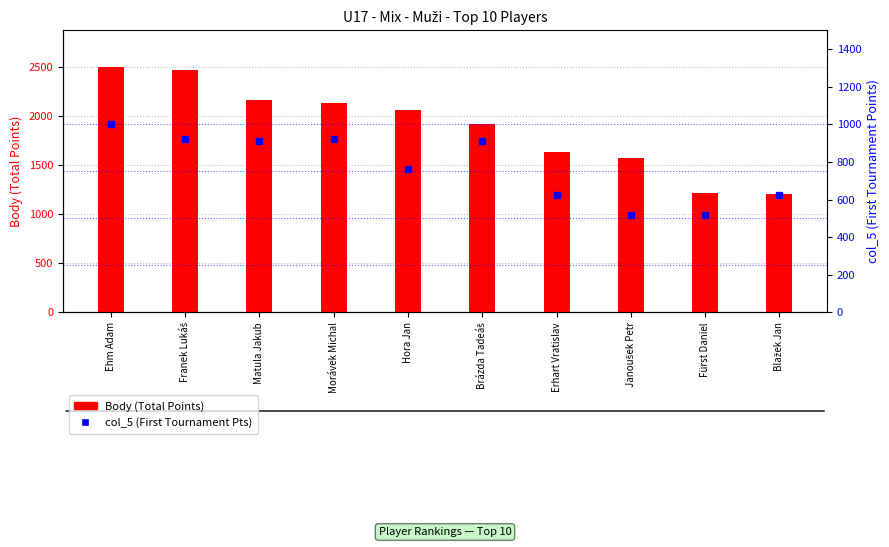

What is the approximate value of col_5 (First Tournament Pts) at Hora Jan, to the nearest 5?

760